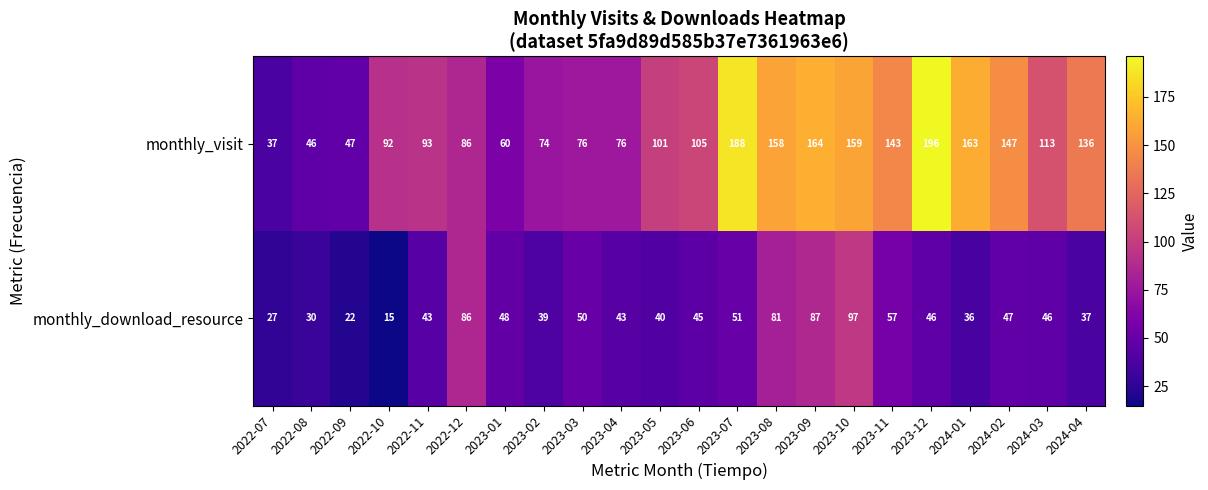

At which label does monthly_visit reach its peak?

2023-12